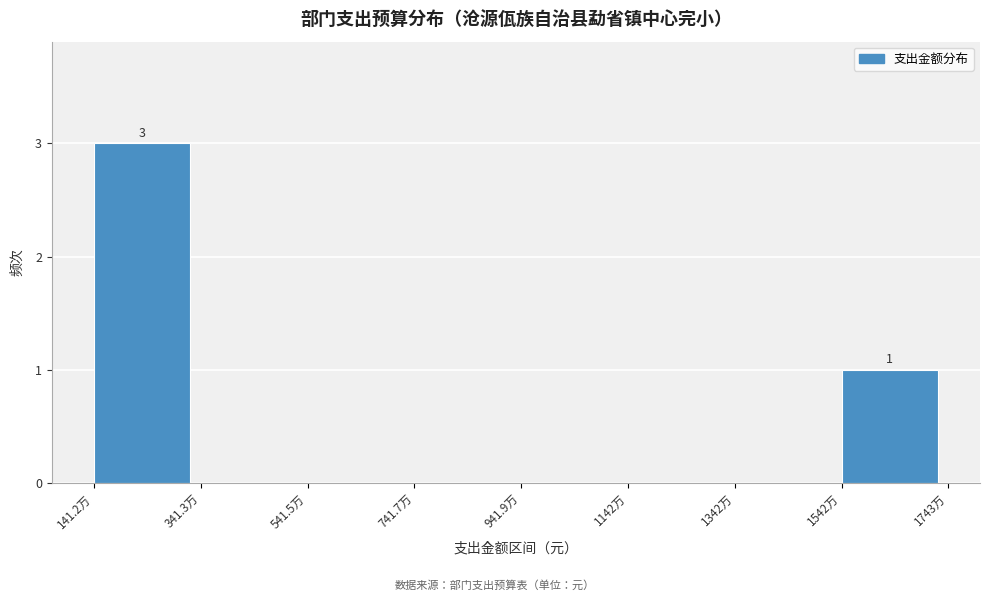

Reading left to right, extract all data points from this chart.

141.2万=3	341.3万=0	541.5万=0	741.7万=0	941.9万=0	1142万=0	1342万=0	1542万=1